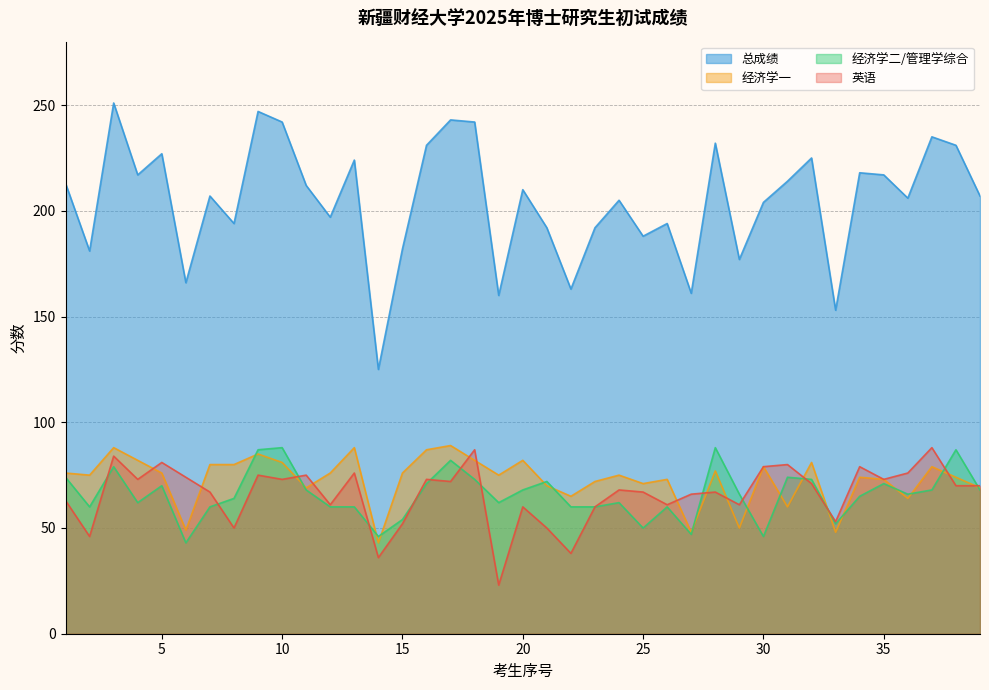

The 经济学一 series shows 101 at 34. True or false?

False